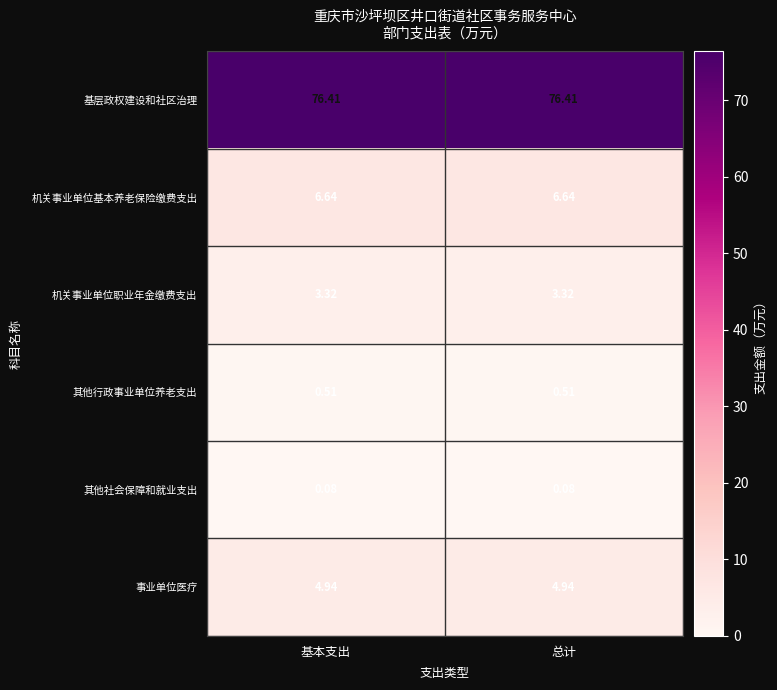

Rank the series by their maximum value, from lowest to highest.

其他社会保障和就业支出, 其他行政事业单位养老支出, 机关事业单位职业年金缴费支出, 事业单位医疗, 机关事业单位基本养老保险缴费支出, 基层政权建设和社区治理